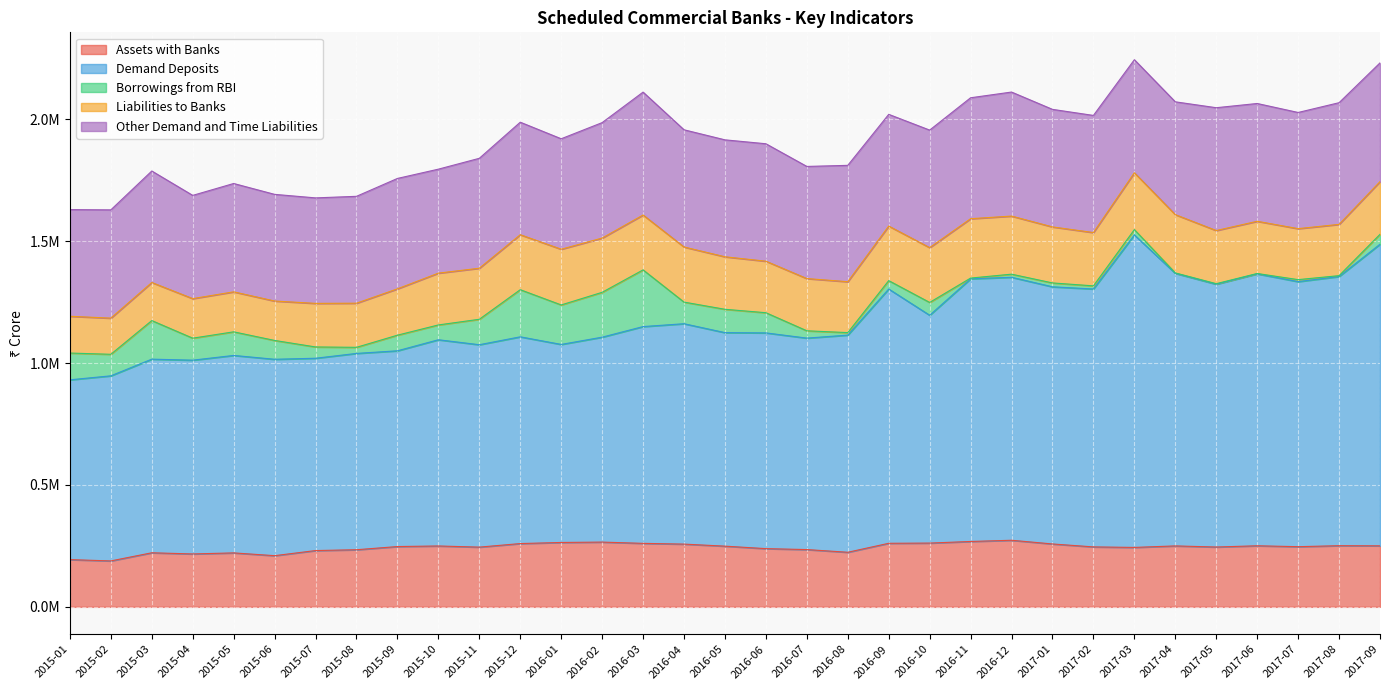

What is the value of the Liabilities to Banks point at the 21st from the left?

223728.9